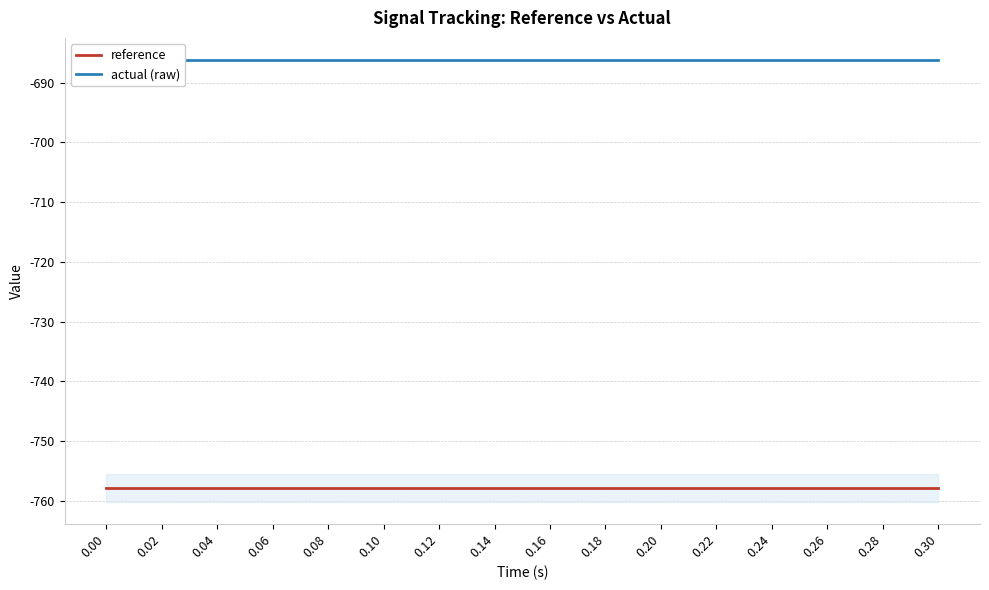

True or false: reference has a value of -757.9 at 0.02.

True